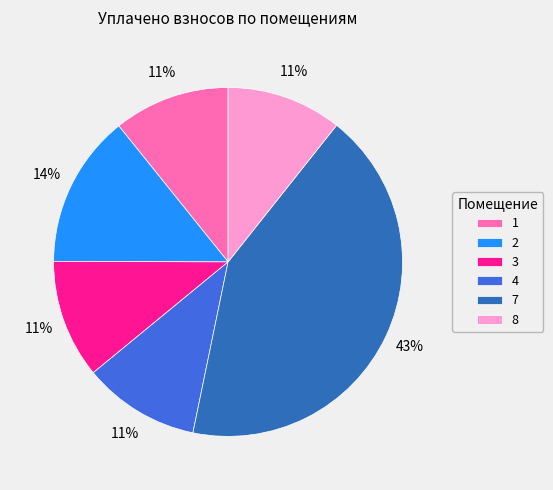

Is the sum of 8 and 1 greater than half?

No